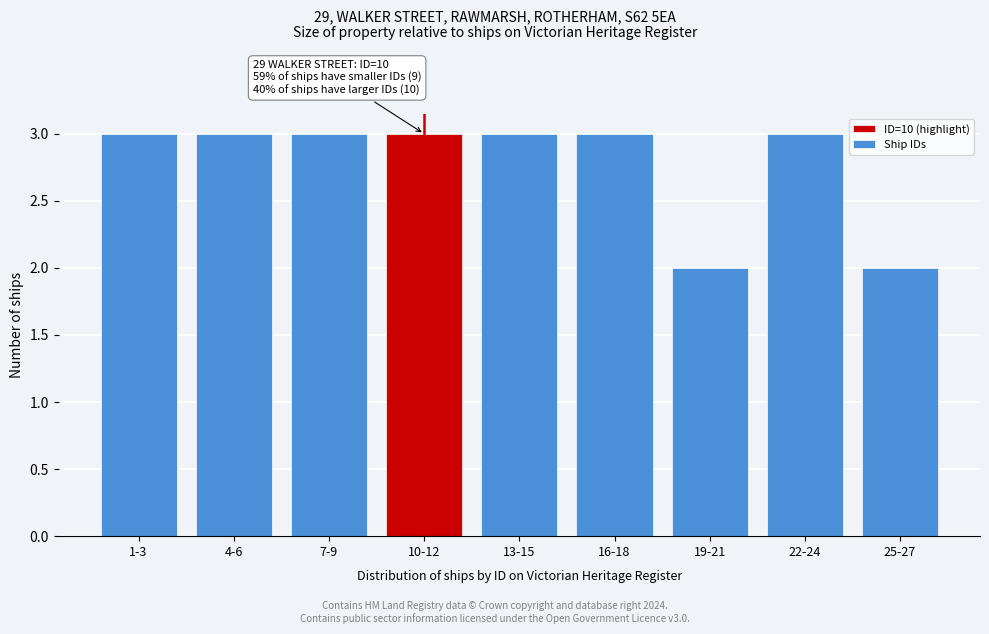

Reading right to left, extract all data points from this chart.

25-27=2	22-24=3	19-21=2	16-18=3	13-15=3	10-12=3	7-9=3	4-6=3	1-3=3